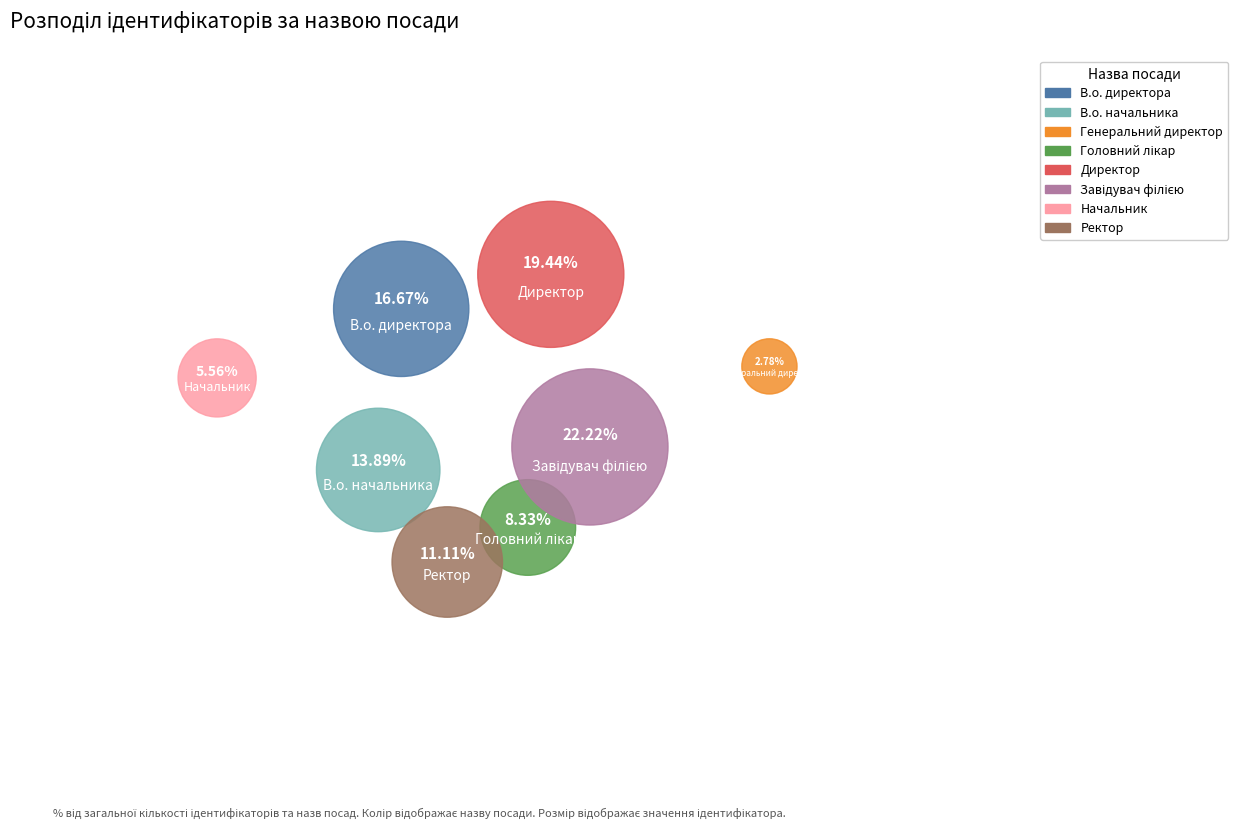

Is there a majority slice in this chart?

No